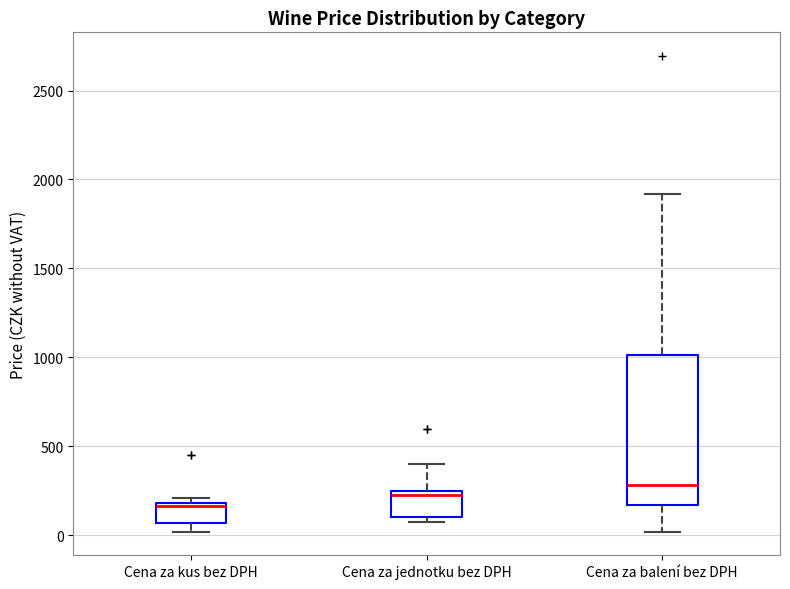

Comparing the boxes themselves (not the whiskers), which one is the tallest?

Cena za balení bez DPH